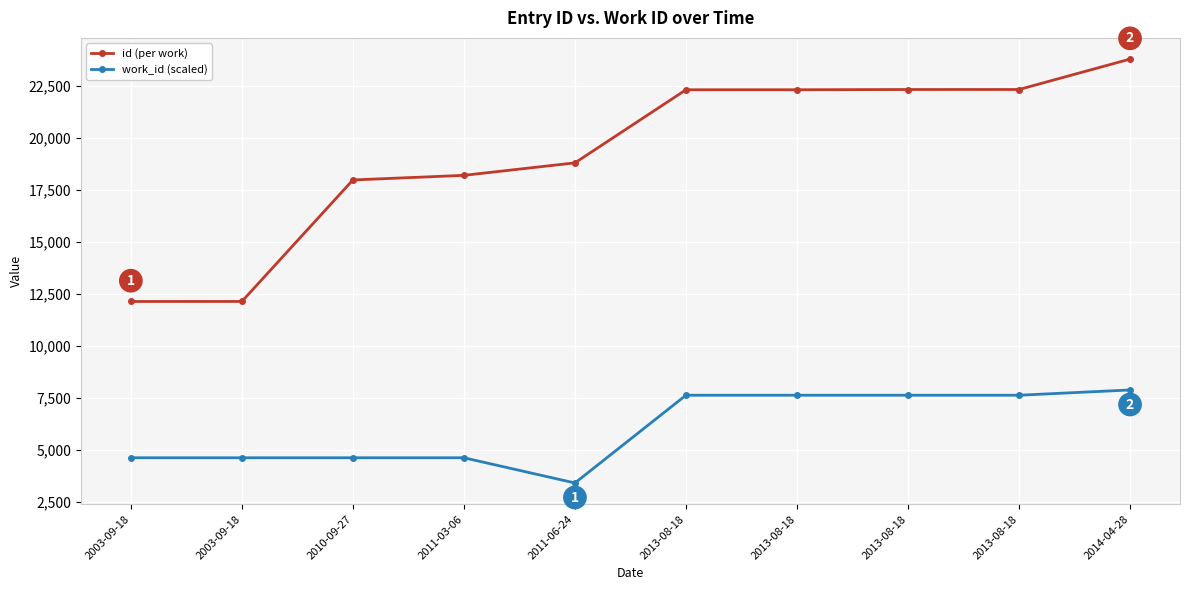

Which series has the widest spread of values?

id (per work)